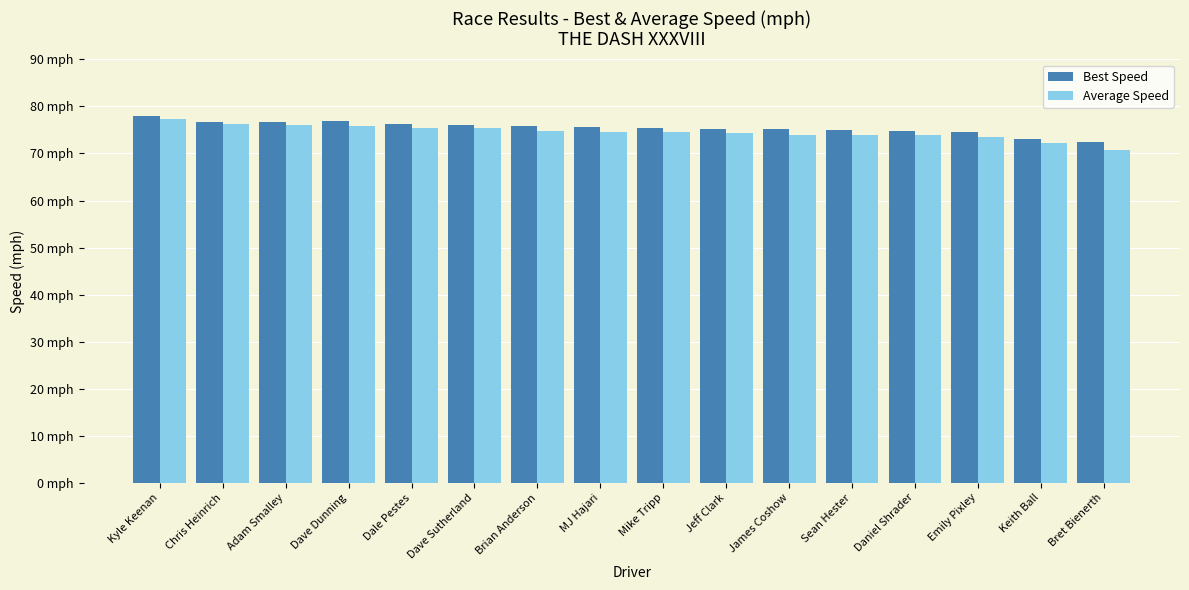

The Average Speed series shows 70.7 at Bret Bienerth. True or false?

True